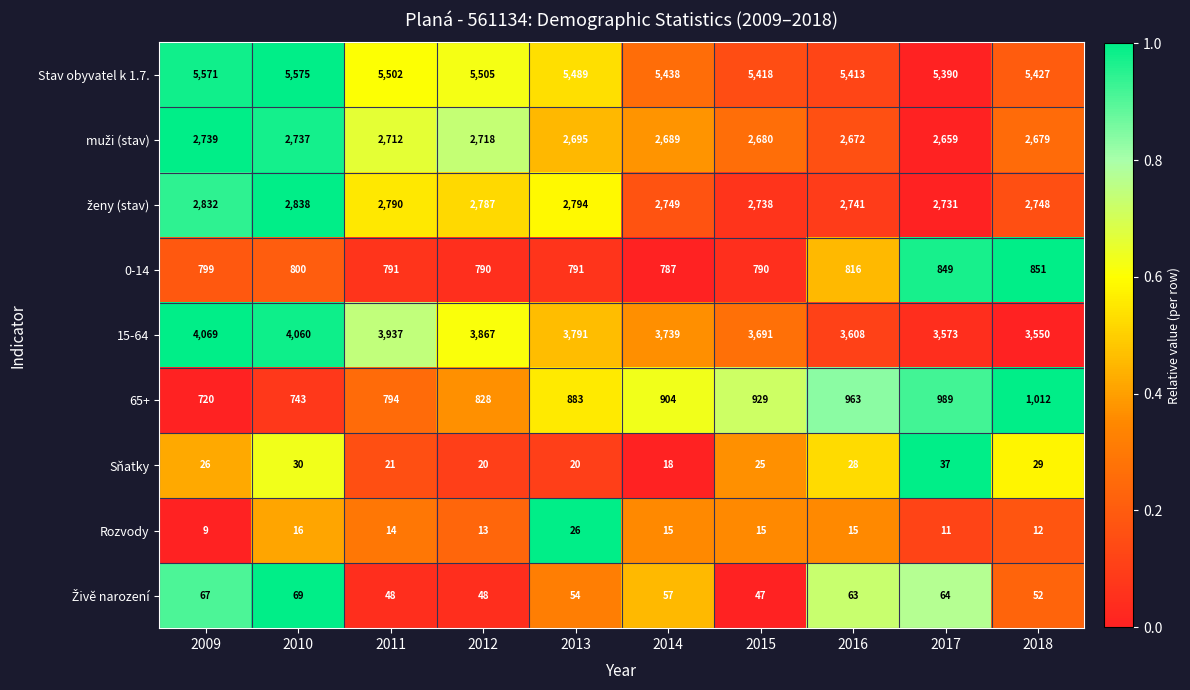

What is the difference between the maximum and minimum values in the Rozvody series?

17